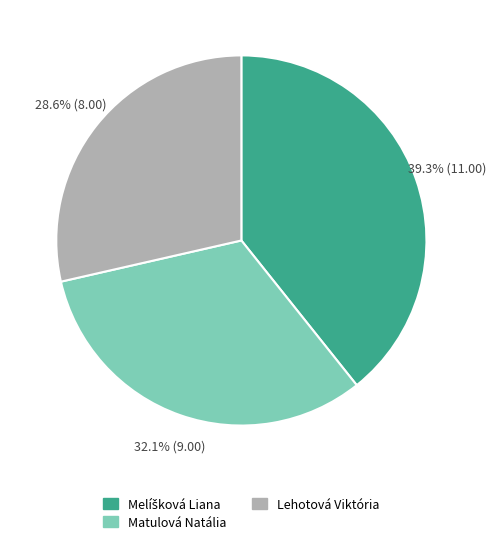

Which category has the smallest portion of the pie?

Lehotová Viktória